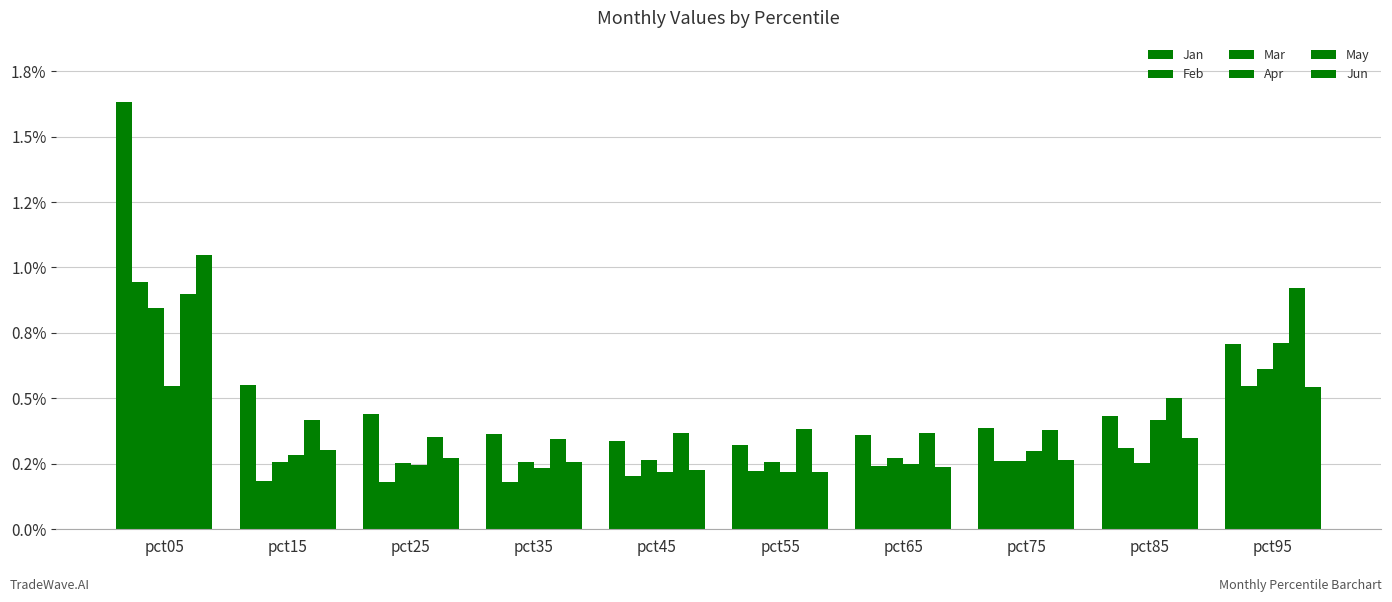

Are the bars grouped side by side (vs. stacked)?

Yes